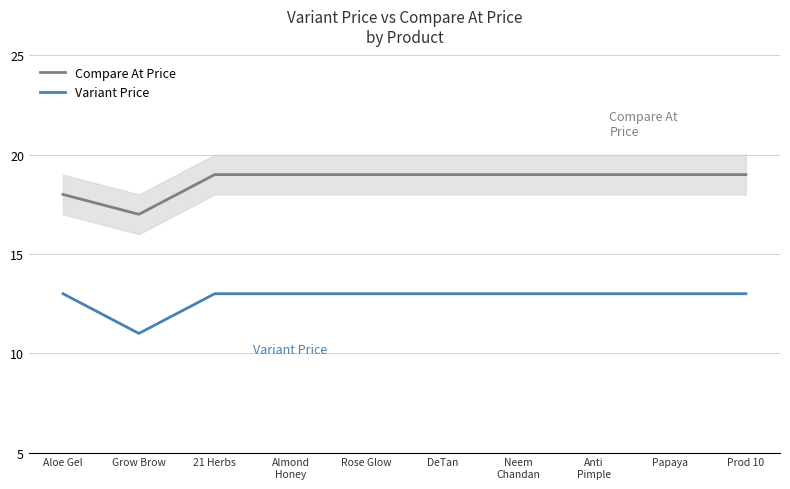

What is the label of the 4th point from the right?

Neem
Chandan